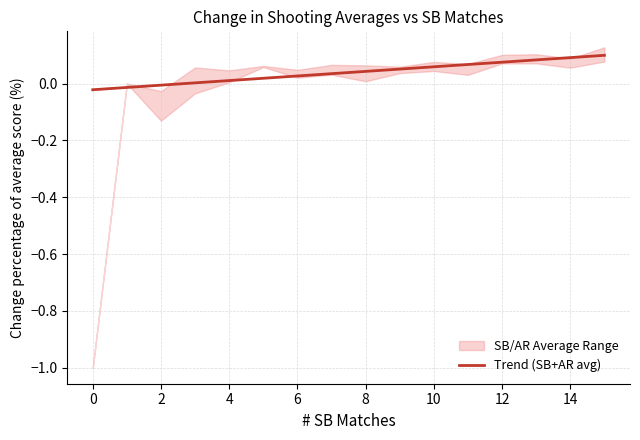

True or false: there are more than 2 points higher than both neighbors.

False